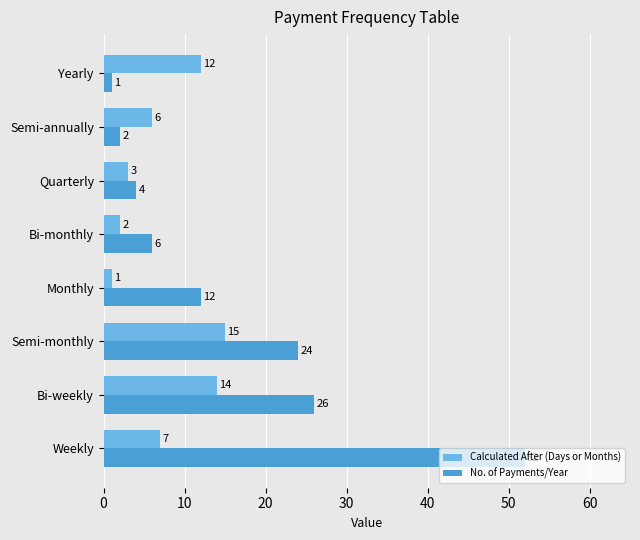

Is it true that Calculated After (Days or Months) equals 1 at Quarterly?

False